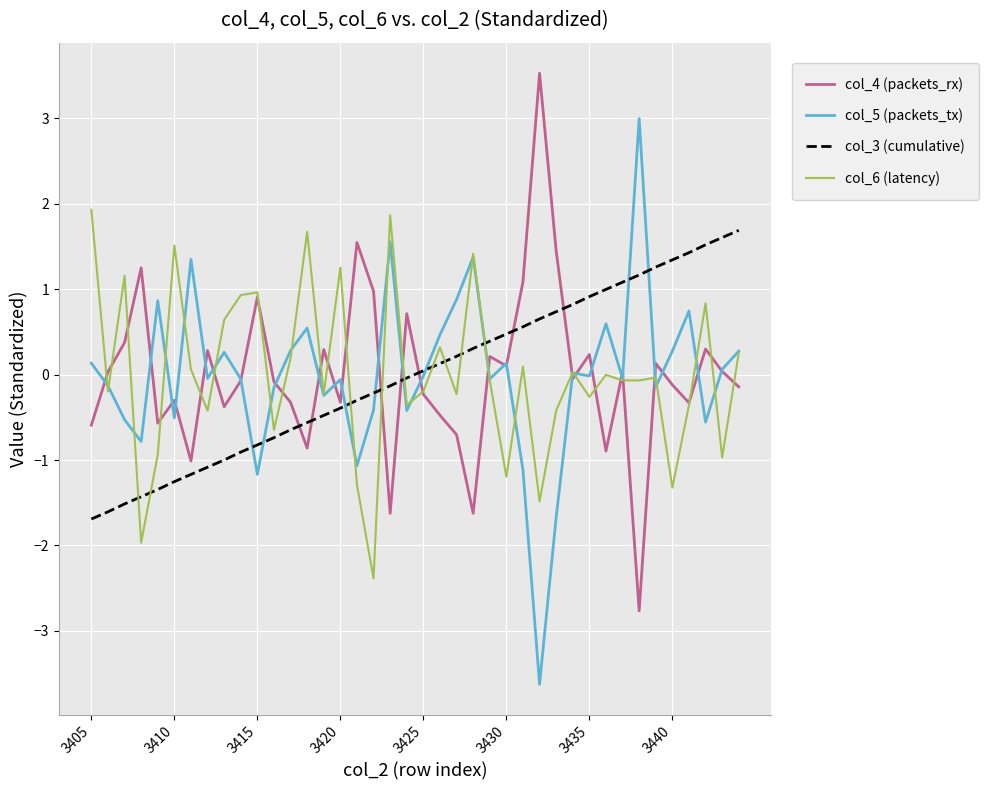

What is the greatest value displayed?

3.5